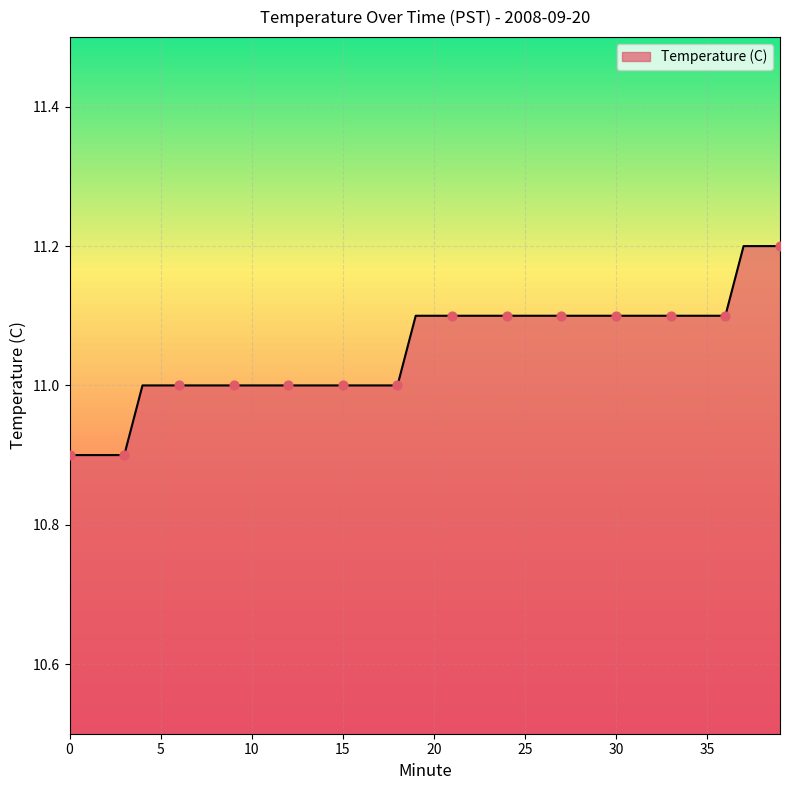

What is the difference between the maximum and minimum values?

0.3